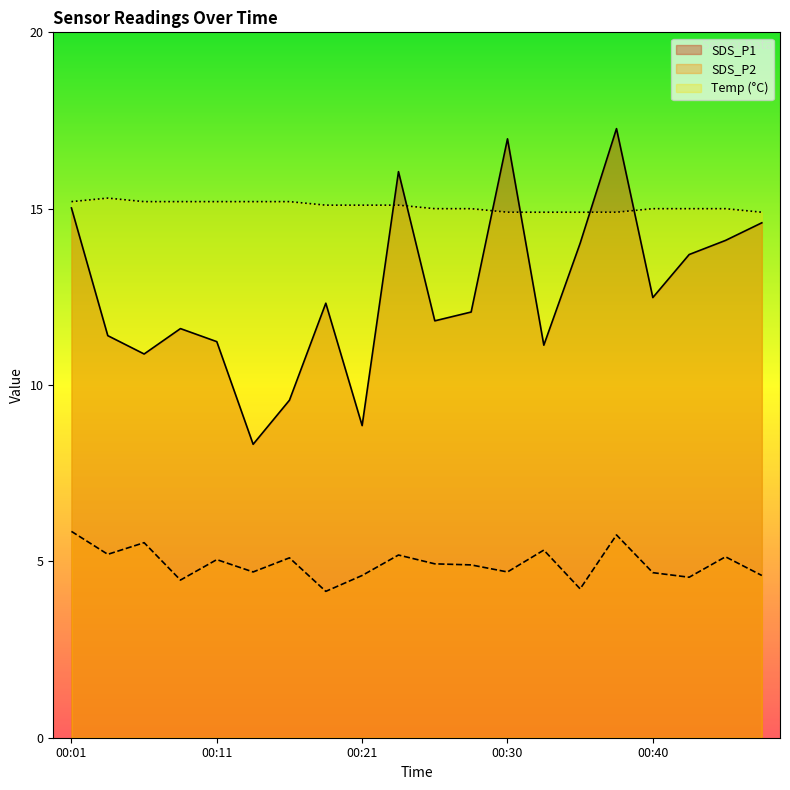

Reading right to left, transcribe all the data shown in this chart.

SDS_P1: 14.6	14.1	13.7	12.5	17.3	14.0	11.1	17.0	12.1	11.8	16.1	8.8	12.3	9.6	8.3	11.2	11.6	10.9	11.4	15.0
SDS_P2: 4.6	5.1	4.5	4.7	5.8	4.2	5.3	4.7	4.9	4.9	5.2	4.6	4.2	5.1	4.7	5.0	4.5	5.5	5.2	5.8
Temp: 14.9	15.0	15.0	15.0	14.9	14.9	14.9	14.9	15.0	15.0	15.1	15.1	15.1	15.2	15.2	15.2	15.2	15.2	15.3	15.2